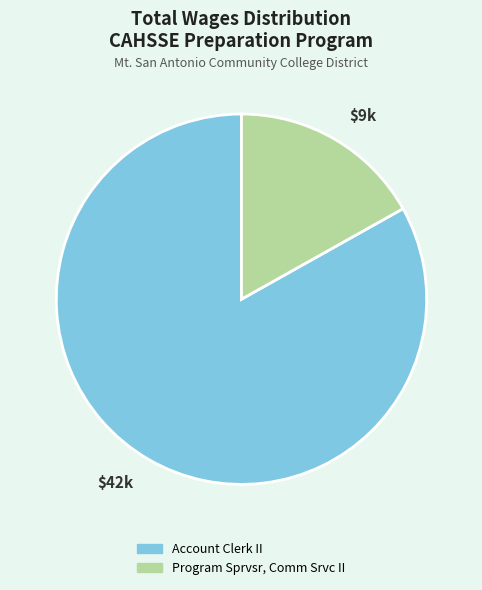

Is there a majority slice in this chart?

Yes